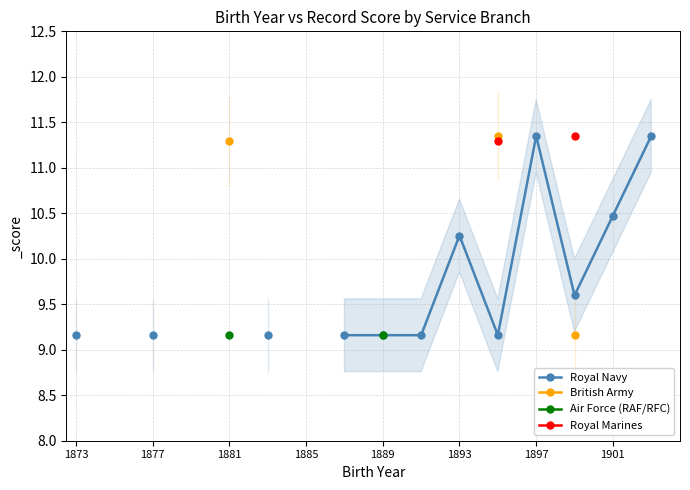

How many lines are shown in the chart?

4